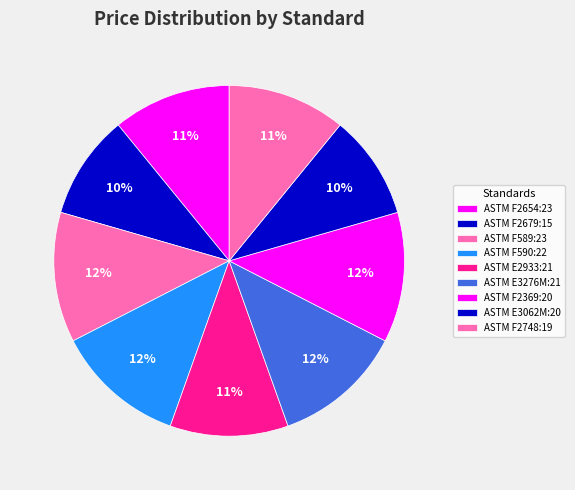

How many slices are in this pie chart?

9